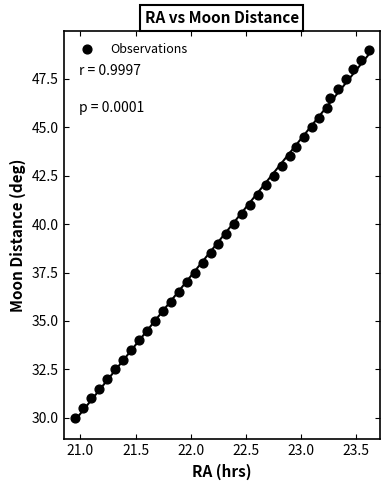

What is the range of Y values (max minus min)?

19.0